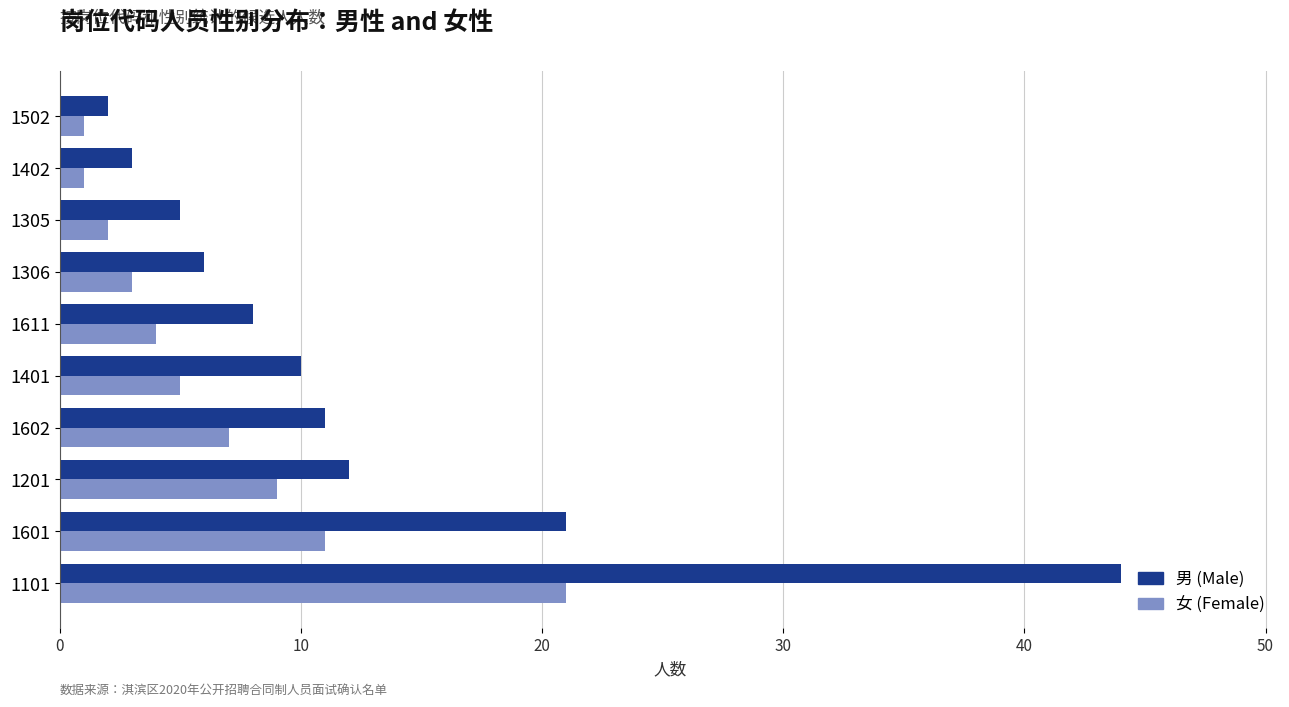

Which series has the largest range (max minus min)?

男 (Male)